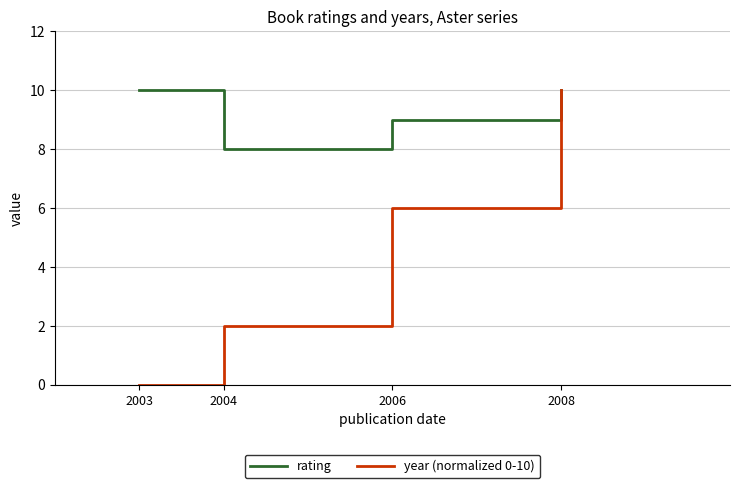

Does the chart display data point markers on the line(s)?

No